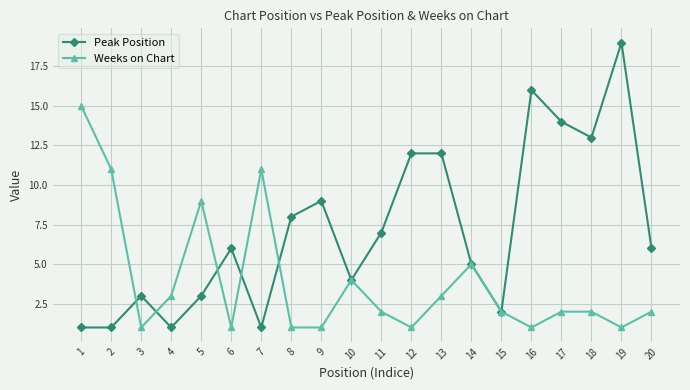

Reading left to right, what are all the values shown in this chart?

Peak Position: 1	1	3	1	3	6	1	8	9	4	7	12	12	5	2	16	14	13	19	6
Weeks on Chart: 15	11	1	3	9	1	11	1	1	4	2	1	3	5	2	1	2	2	1	2